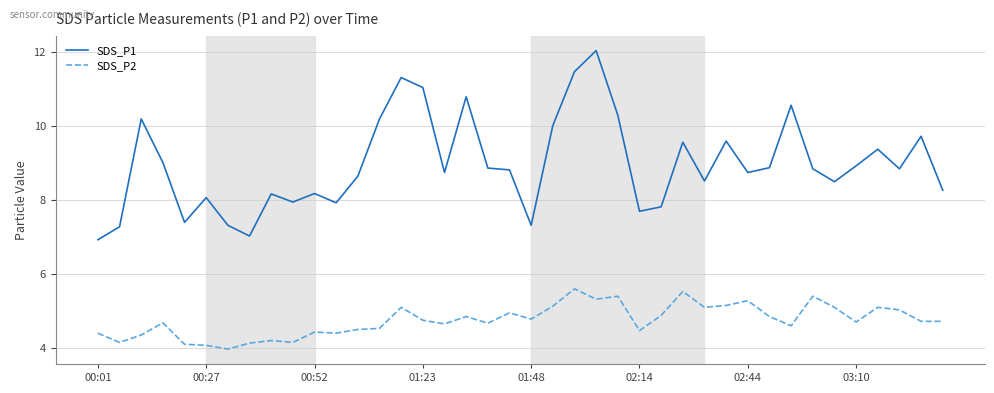

Which series has the largest total across all categories?

SDS_P1